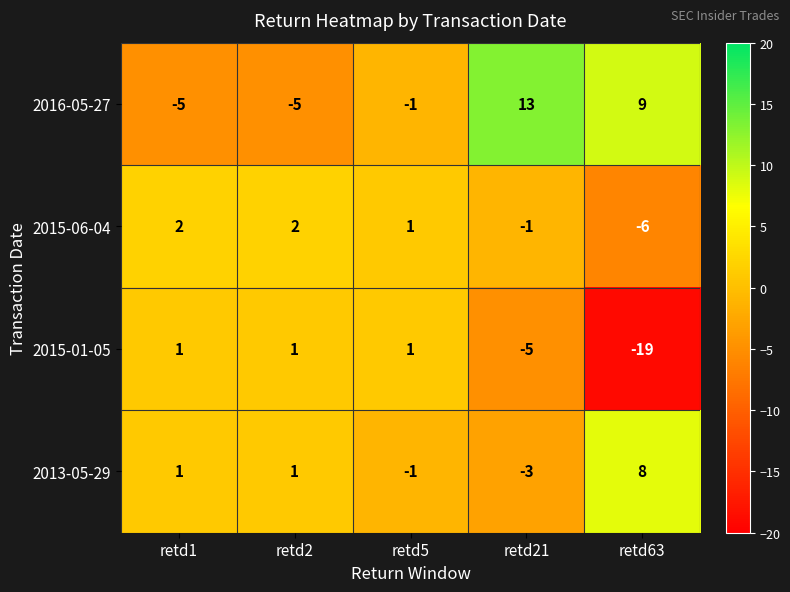

Which series changed the most between retd1 and retd5?

2016-05-27